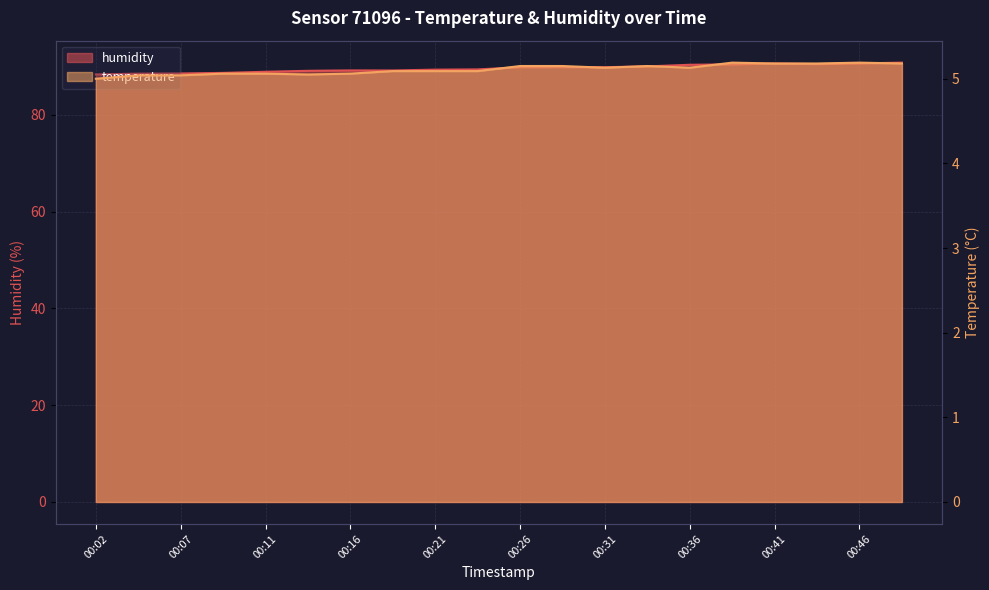

What is the greatest value displayed?

90.8